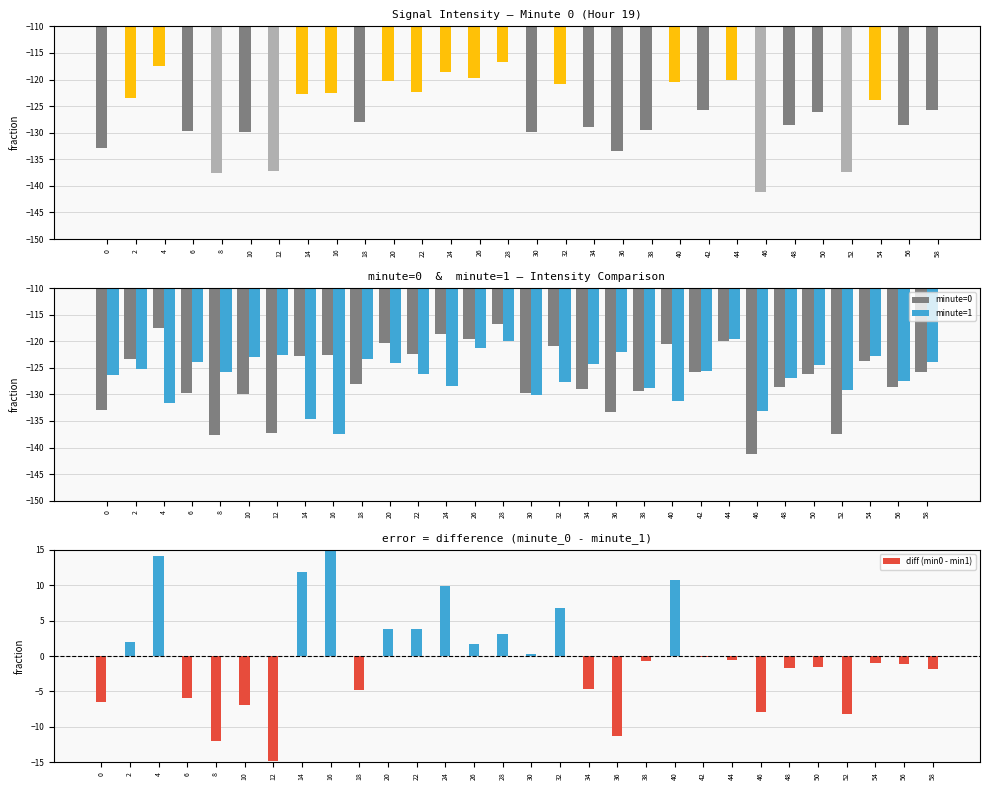

What is the difference between the diff (min0 - min1) values at 2 and 48?

3.6